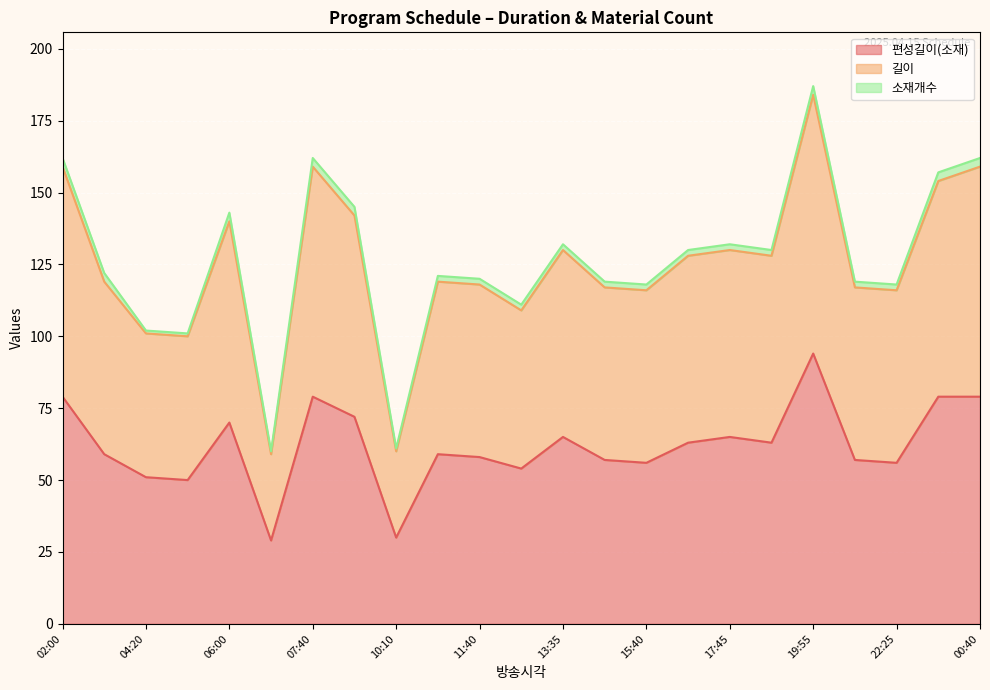

Where is the first local minimum for 편성길이(소재)?

05:10